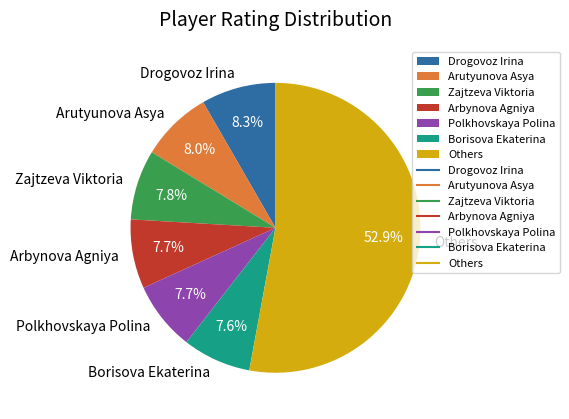

Approximately how many times larger is the value at Zajtzeva Viktoria compared to Arbynova Agniya?

1.0